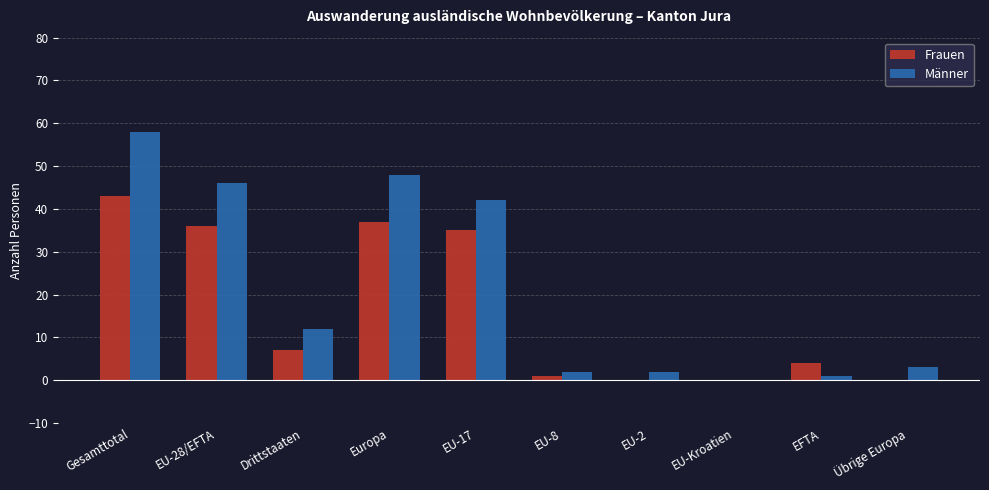

True or false: Männer has a value of -21 at EU-Kroatien.

False